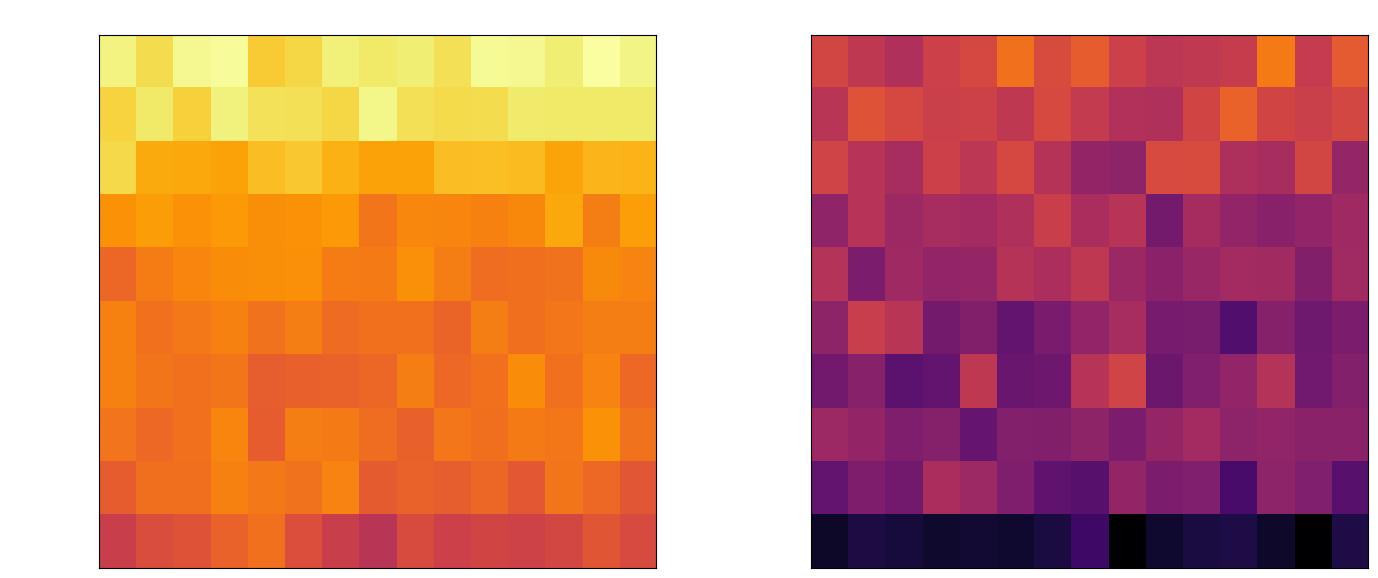

At how many categories does at least one series exceed 168?

15